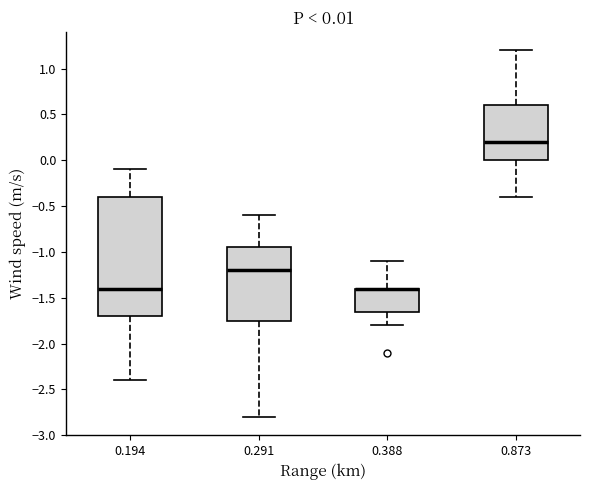

Comparing the boxes themselves (not the whiskers), which one is the tallest?

0.194